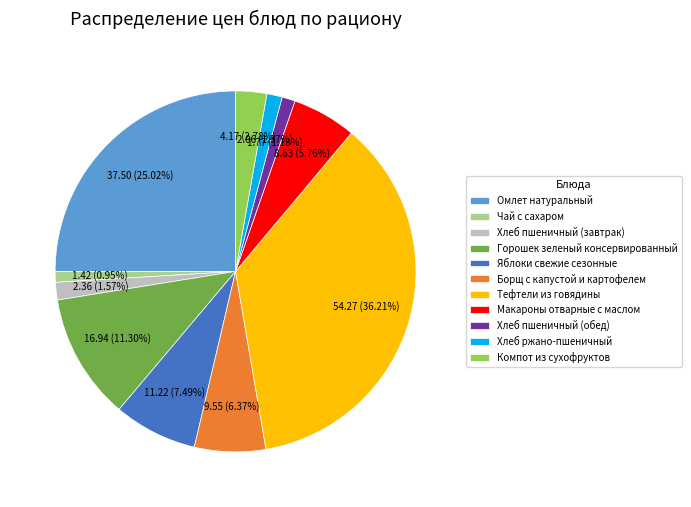

To the nearest percent, what percentage of the pie is Горошек зеленый консервированный?

11%